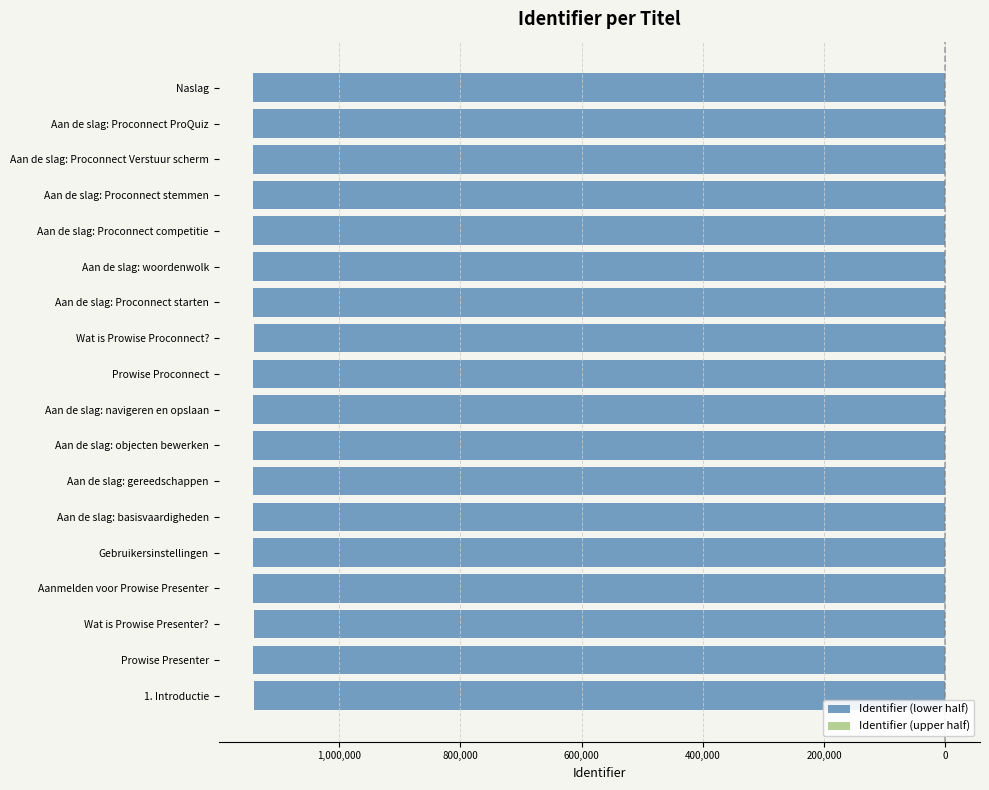

The value of Identifier (lower half) at Aanmelden voor Prowise Presenter is -1740823. True or false?

False